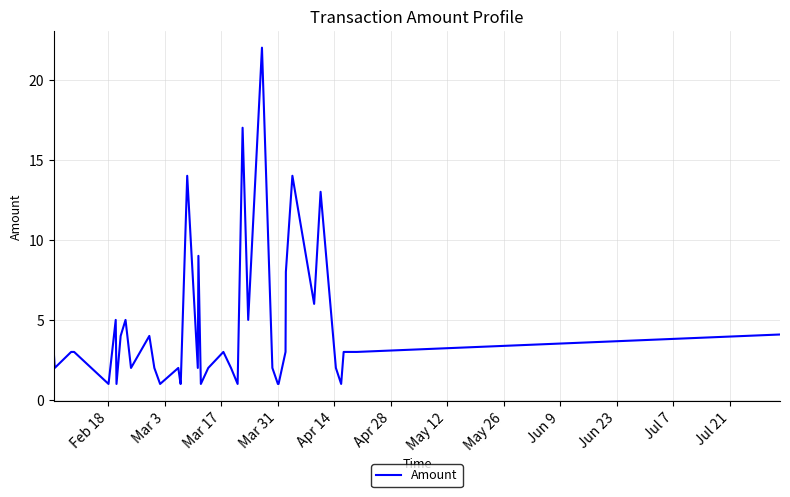

What is the difference between the maximum and minimum values?

21.0